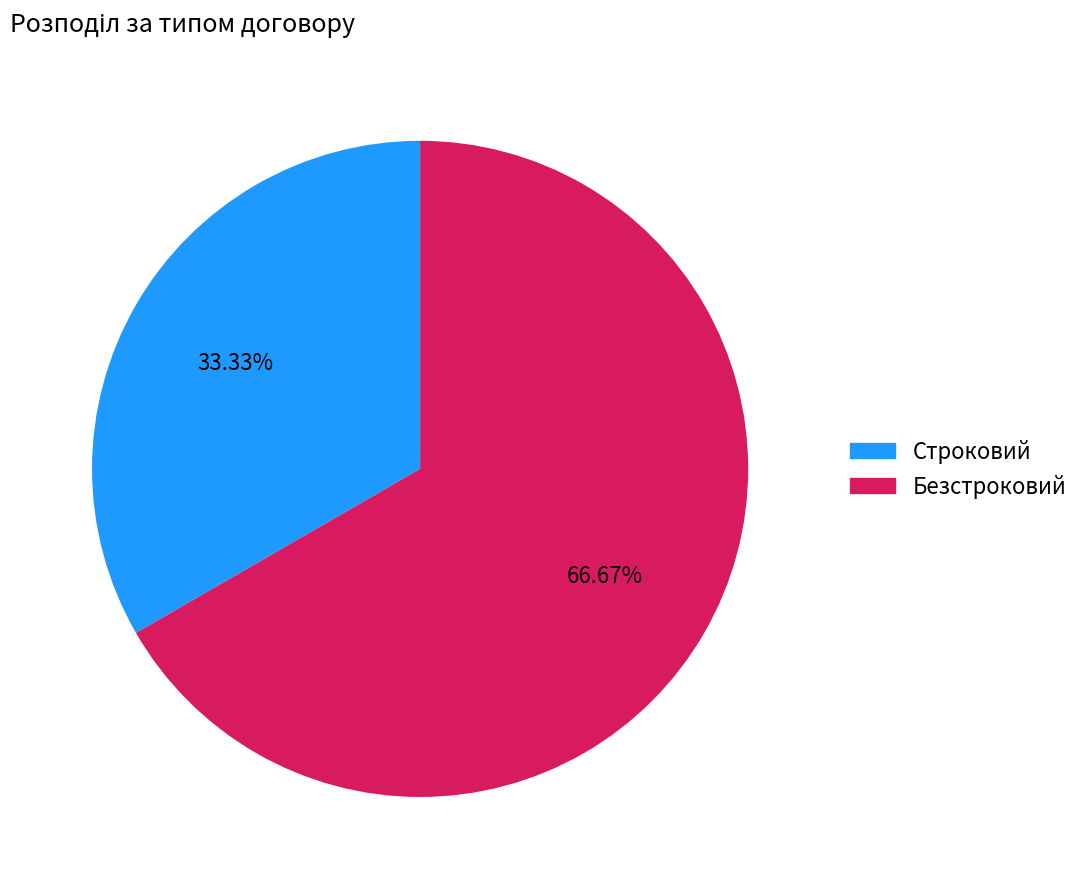

Which slice is the smallest?

Строковий